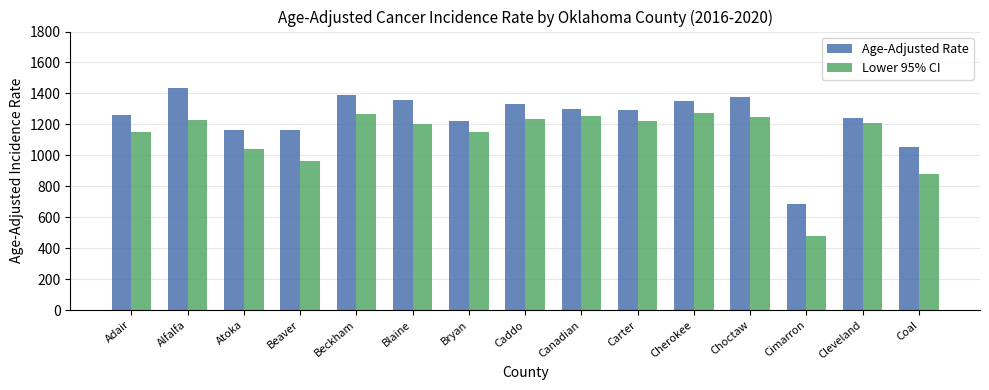

What is the maximum value shown in the chart?

1432.9